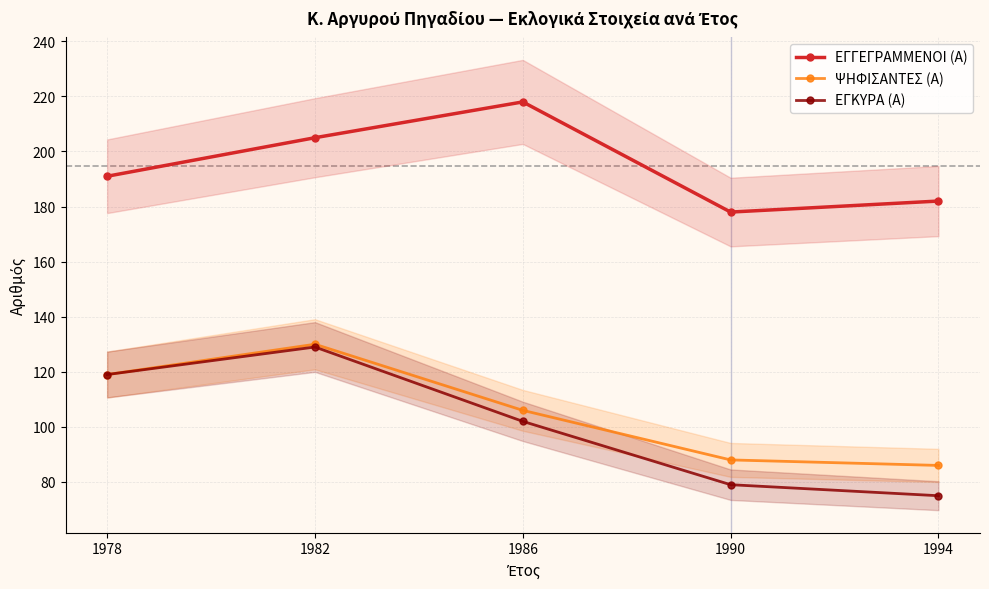

Is the value of ΕΓΚΥΡΑ (Α) at 1994 greater than the value of ΕΓΓΕΓΡΑΜΜΕΝΟΙ (Α) at 1990?

No